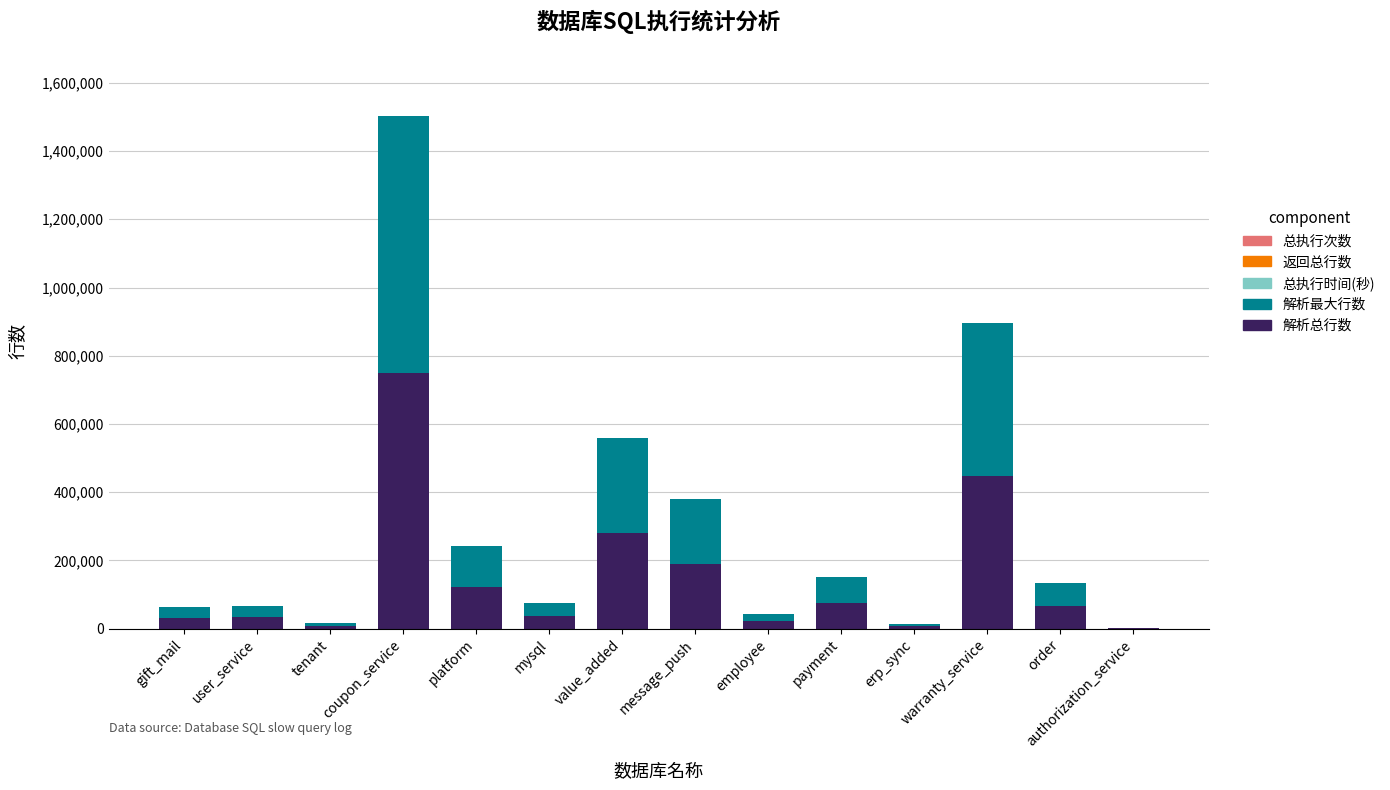

At which category is the sum across all series the highest?

coupon_service